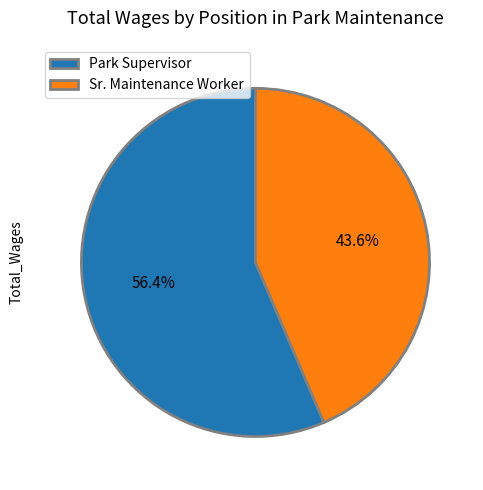

Which has a higher value, Park Supervisor or Sr. Maintenance Worker?

Park Supervisor